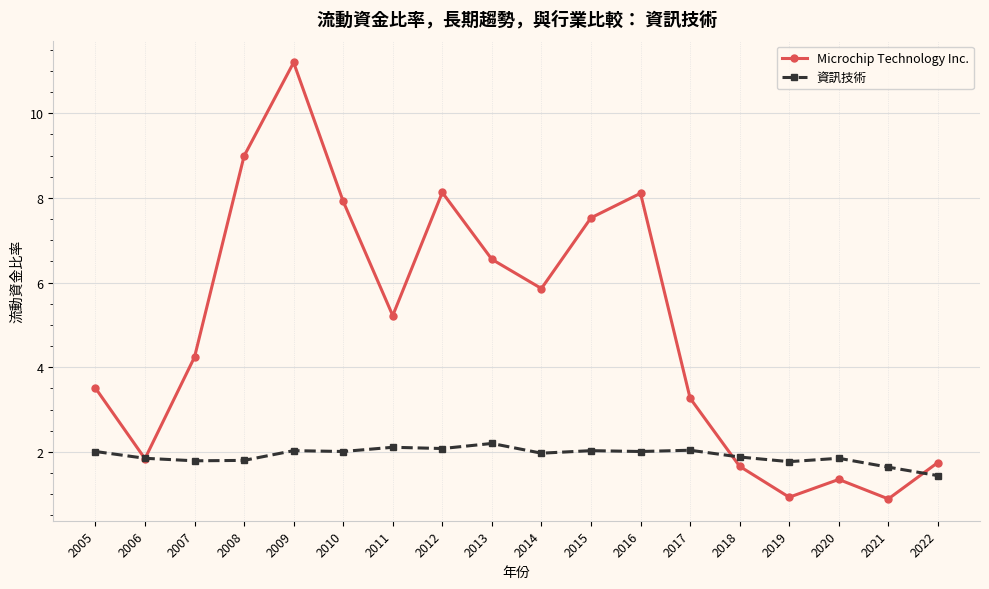

Which series changed the most between 2011 and 2018?

Microchip Technology Inc.